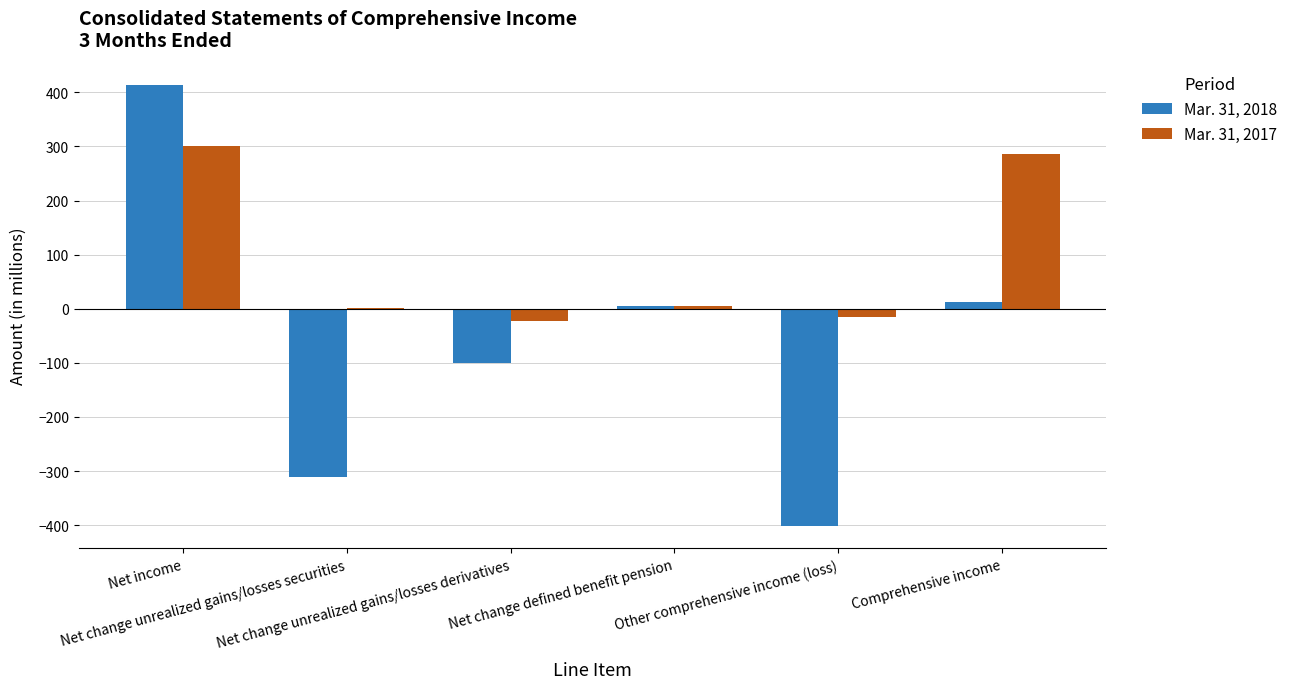

What is the sum of all Mar. 31, 2018 values?

-380